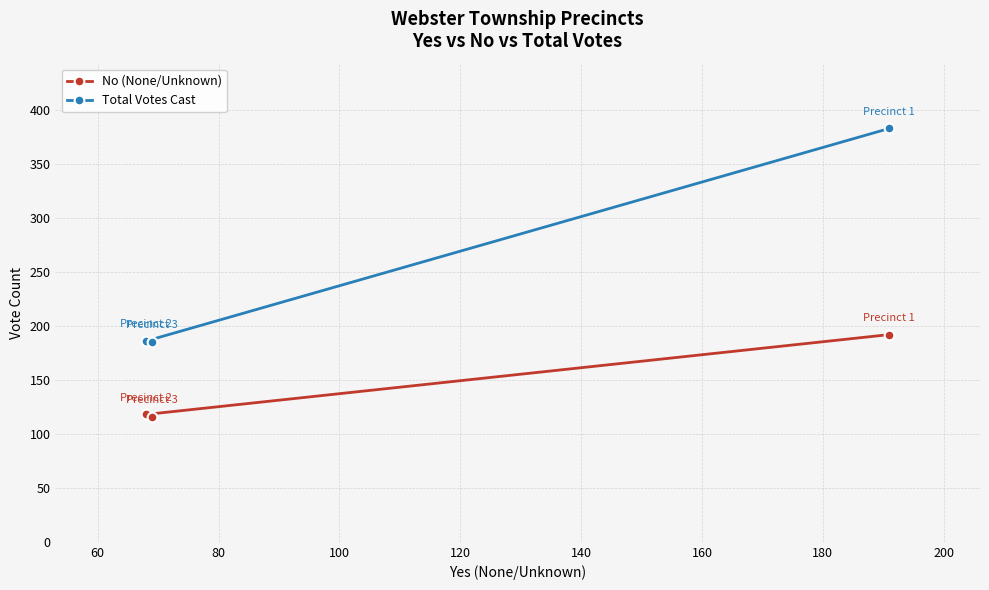

What is the value of the No (None/Unknown) point at the 3rd from the left?

192